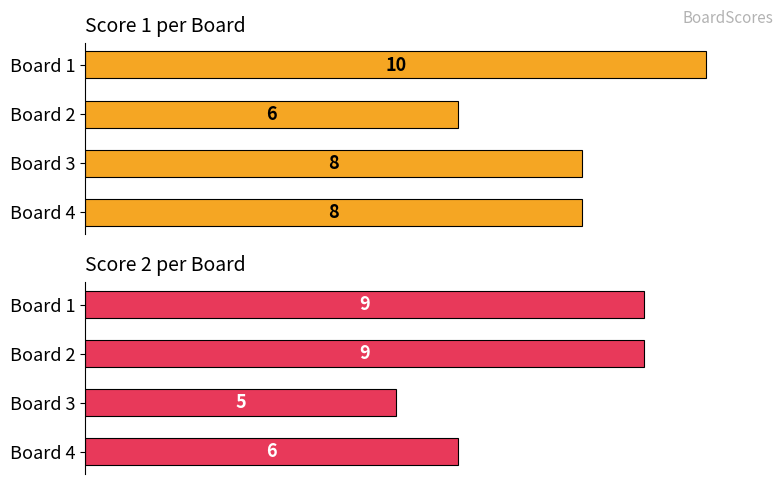

The value of Score 1 at Board 4 is 5. True or false?

False